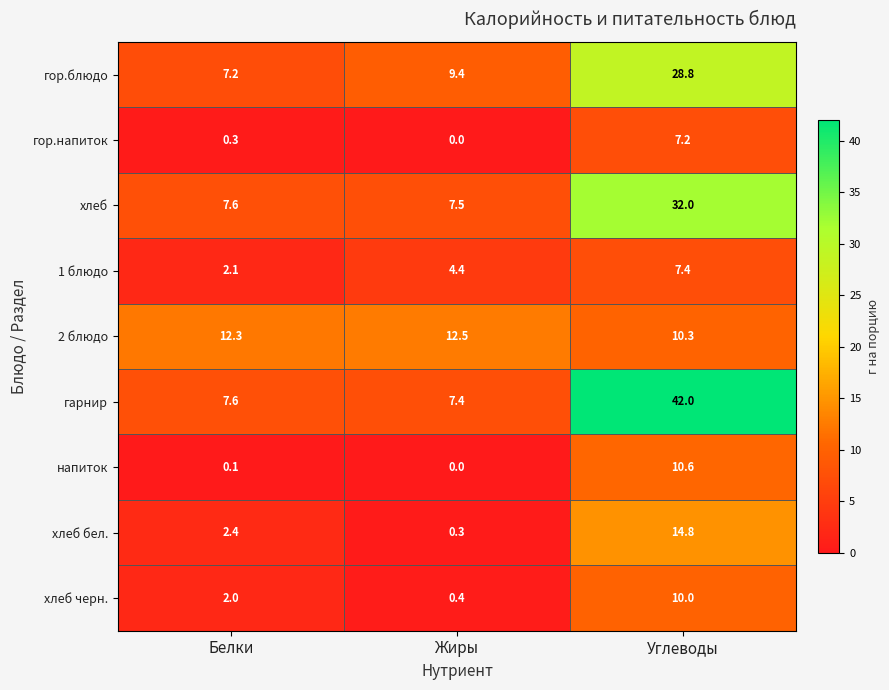

Which category has the lowest value across all series?

Жиры